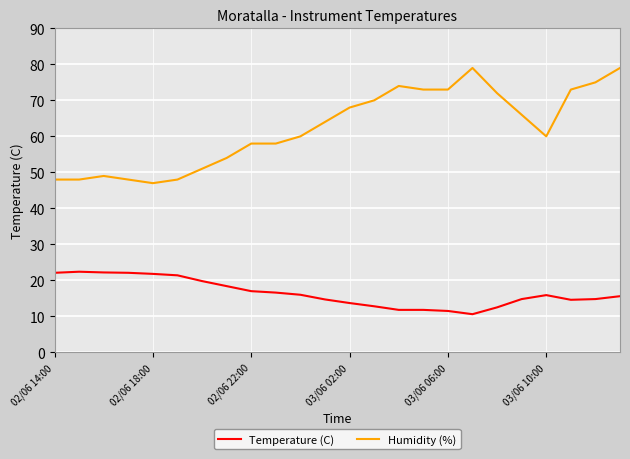

Which series has the largest total across all categories?

Humidity (%)